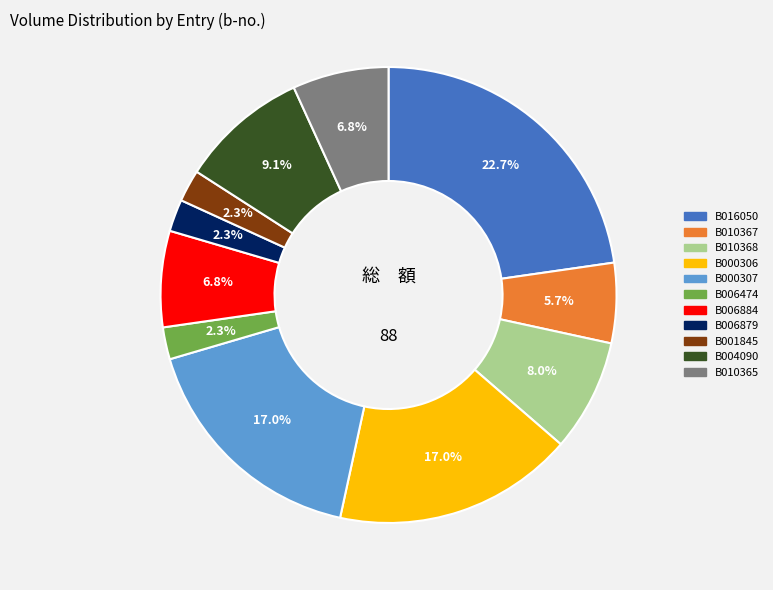

Does any single category account for the majority?

No